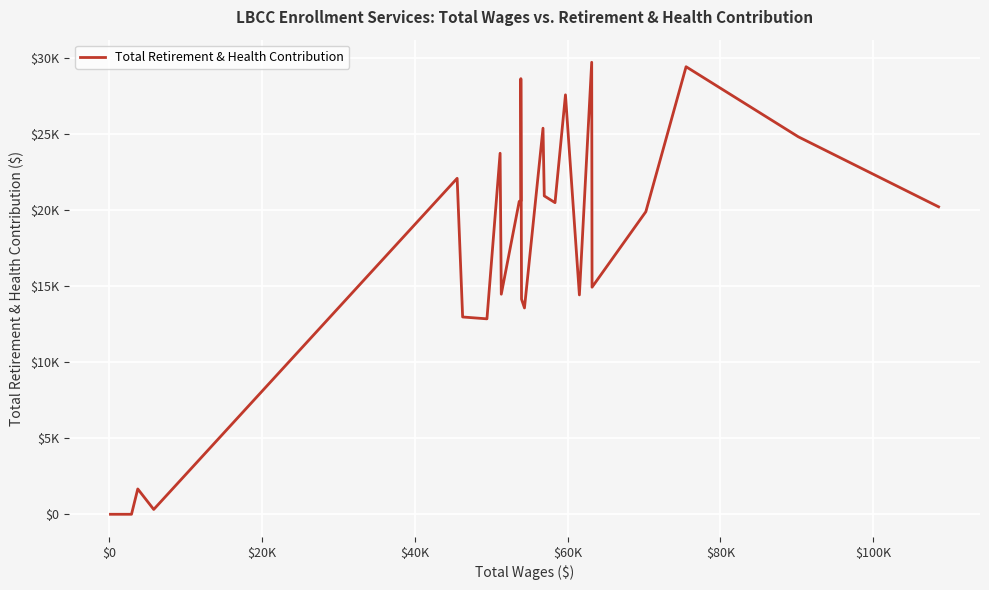

Reading right to left, transcribe all the data shown in this chart.

20207	24809	29415	19885	14925	29708	14417	27567	20481	20925	25374	13560	14137	28632	20589	20564	14464	23728	12845	12967	22081	318	1665	0	0	0